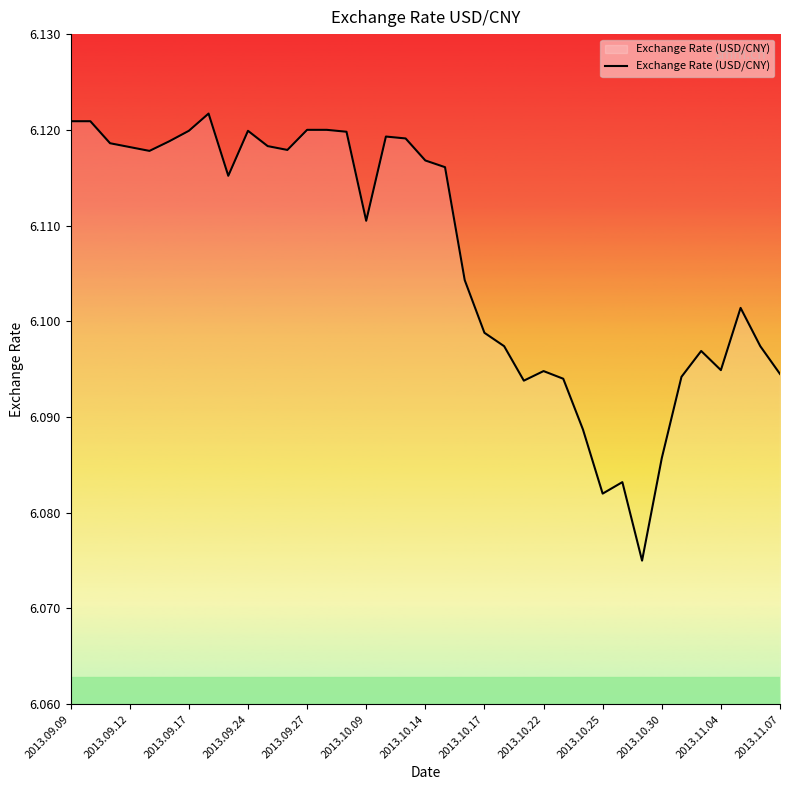

Does the chart have visible grid lines?

No